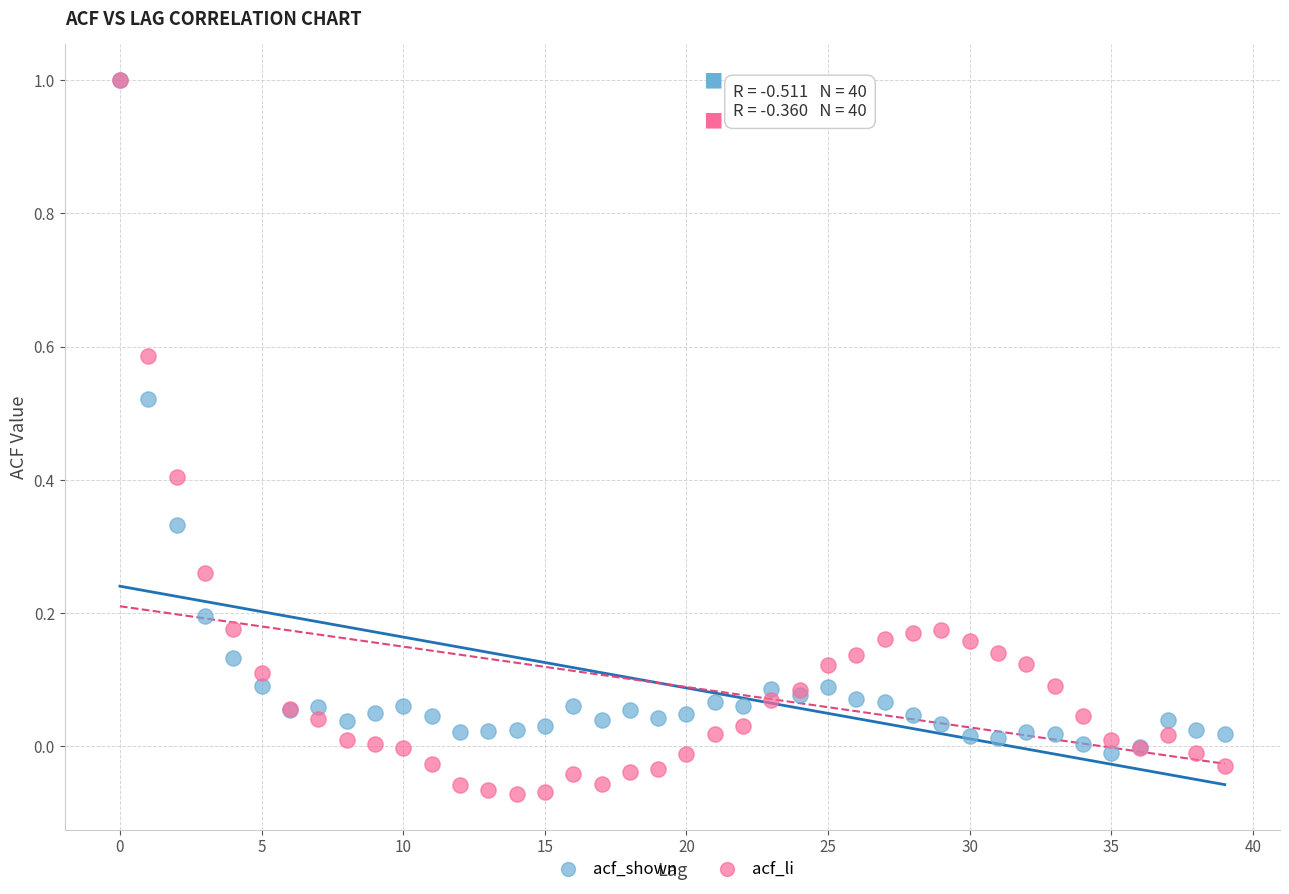

Which series has the widest spread of Y values?

acf_li